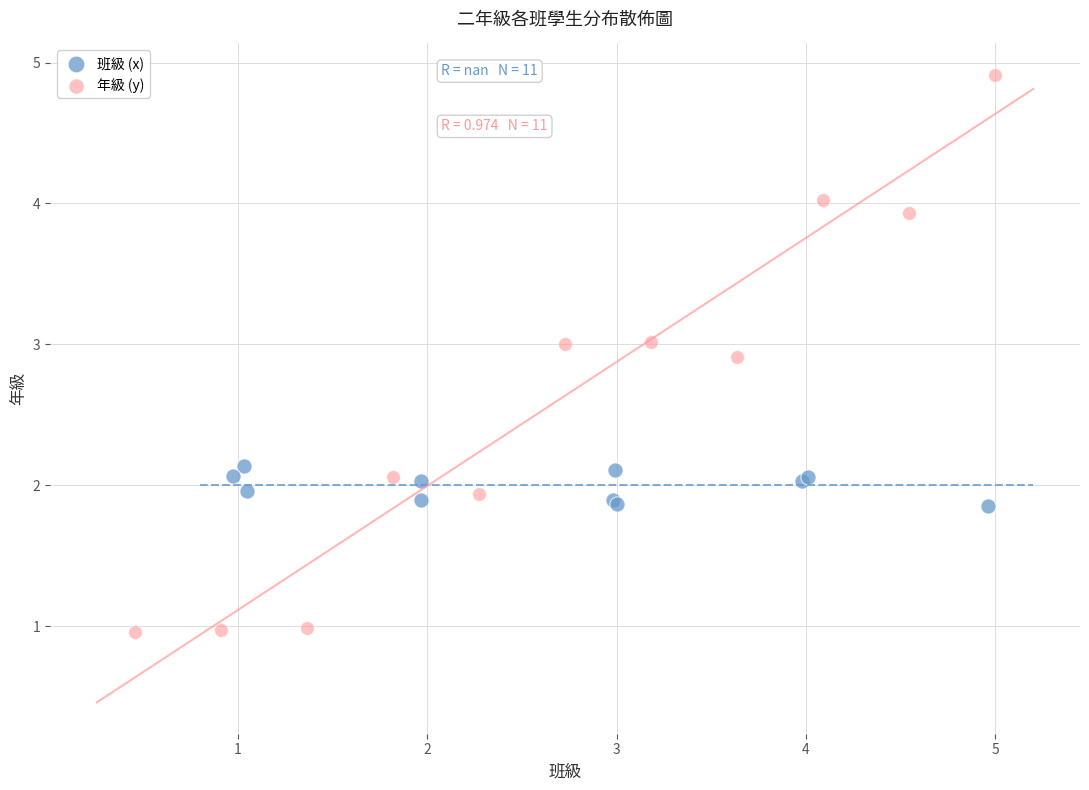

Which series contains the highest Y value?

年級 (y)